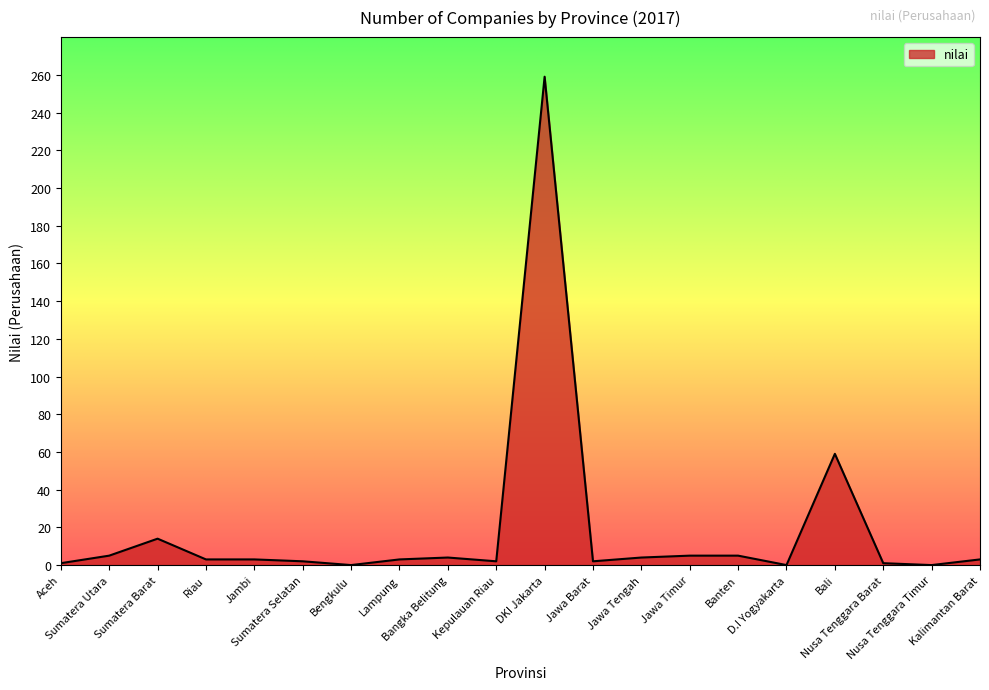

What is the maximum value shown in the chart?

259